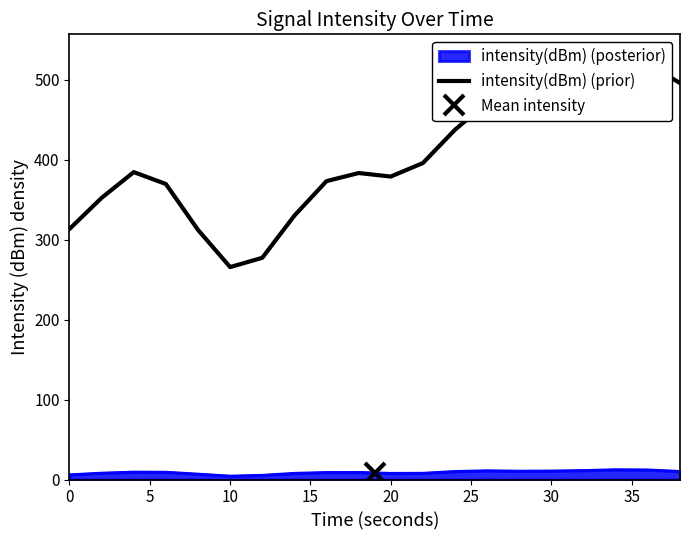

What is the greatest value displayed?

530.1